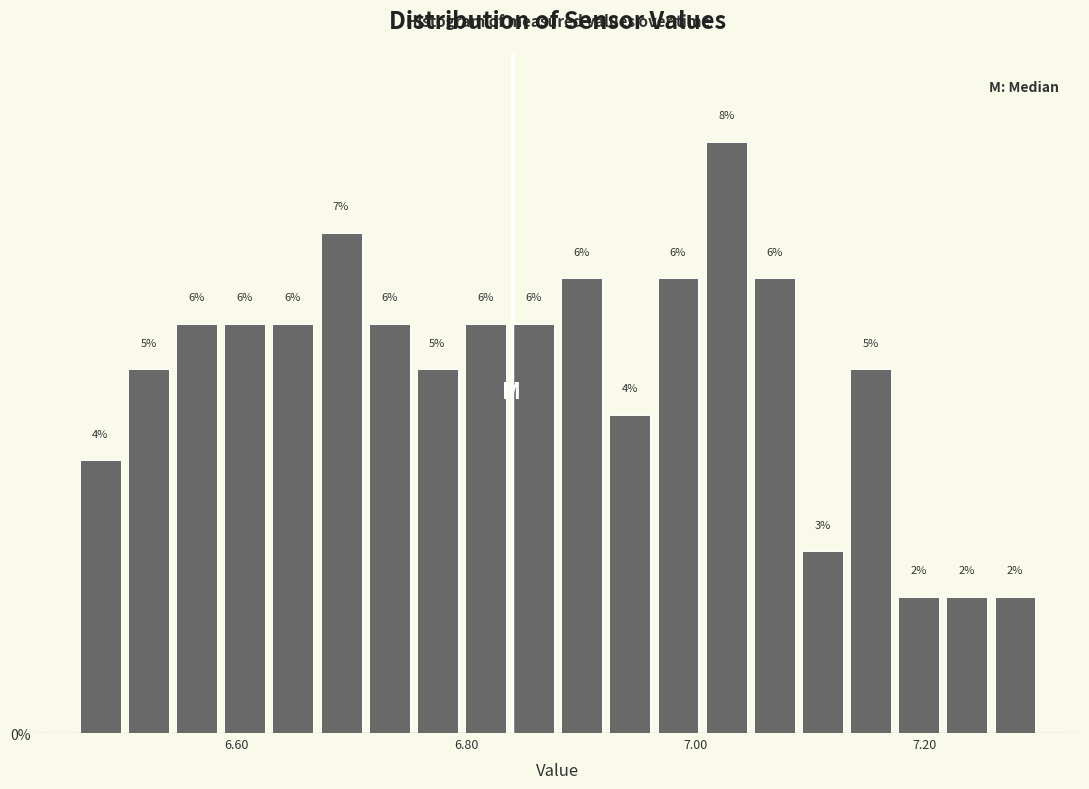

Read against the x-axis, roughly where is the centre of the tallest bar?

7.02